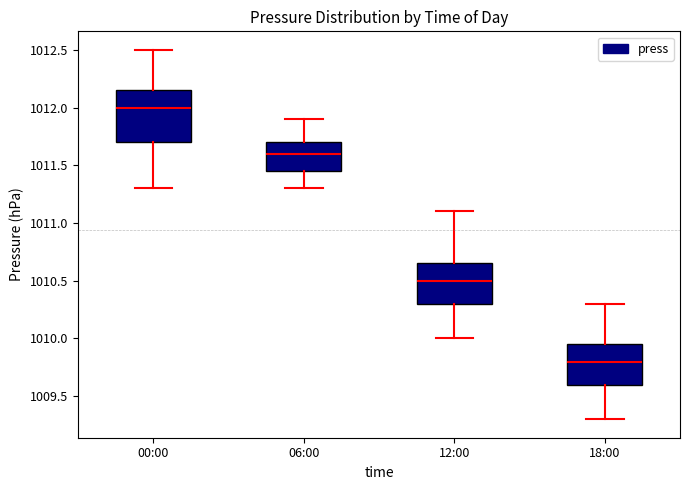

Which box has the highest median line?

00:00